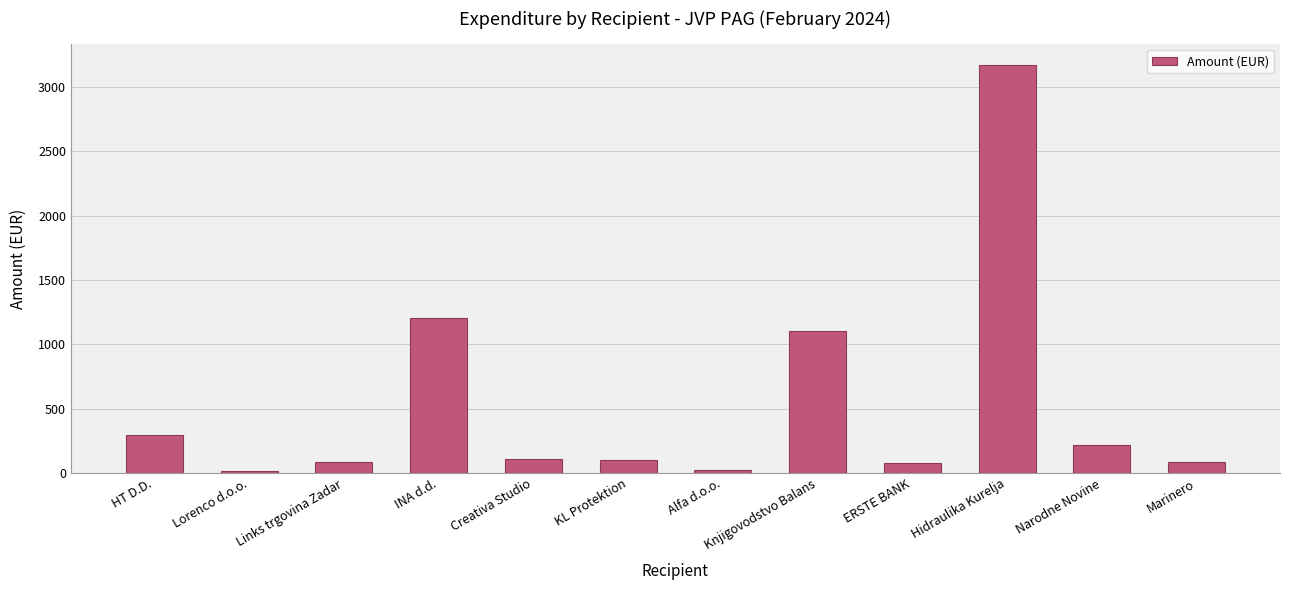

What is the average value?

540.8